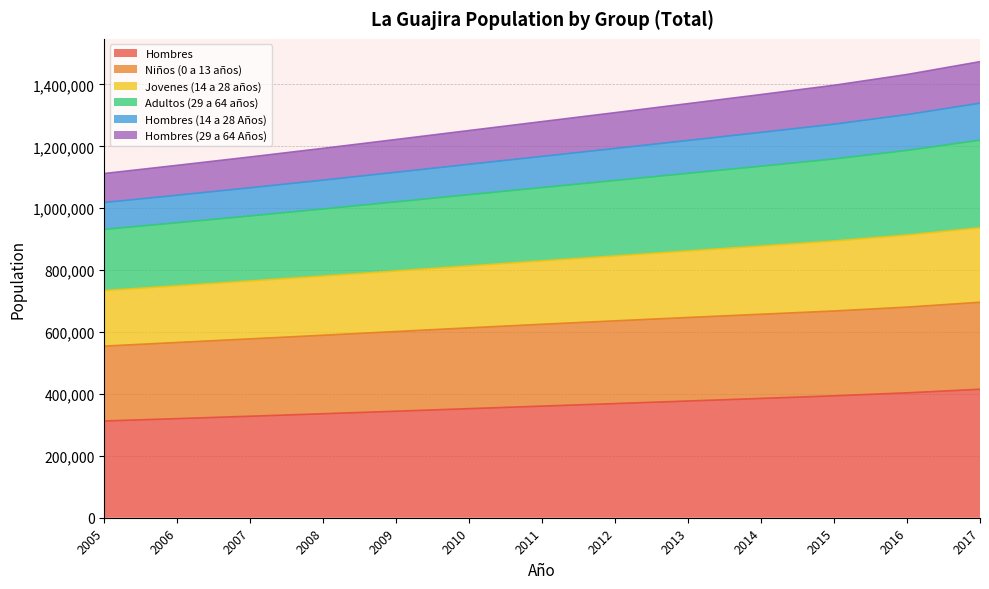

What is the maximum value shown in the chart?

1473512